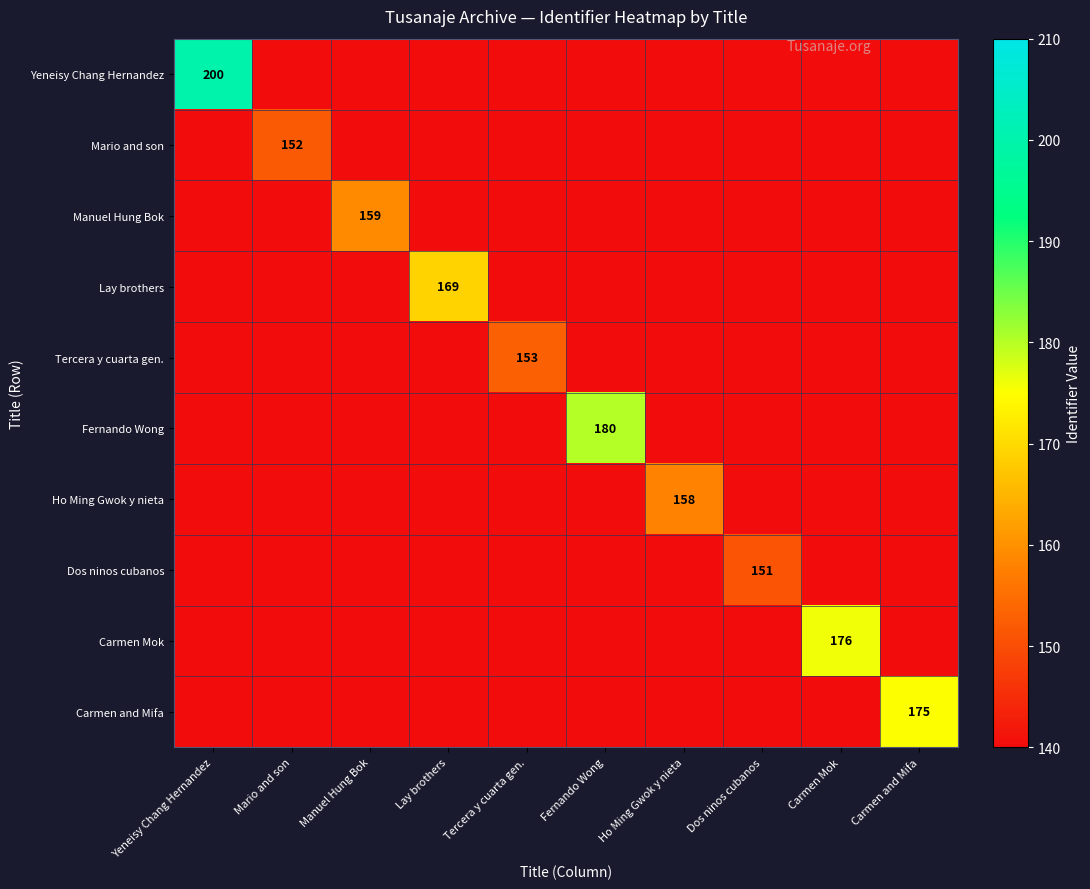

What is the maximum value for Yeneisy Chang Hernandez?

200.0